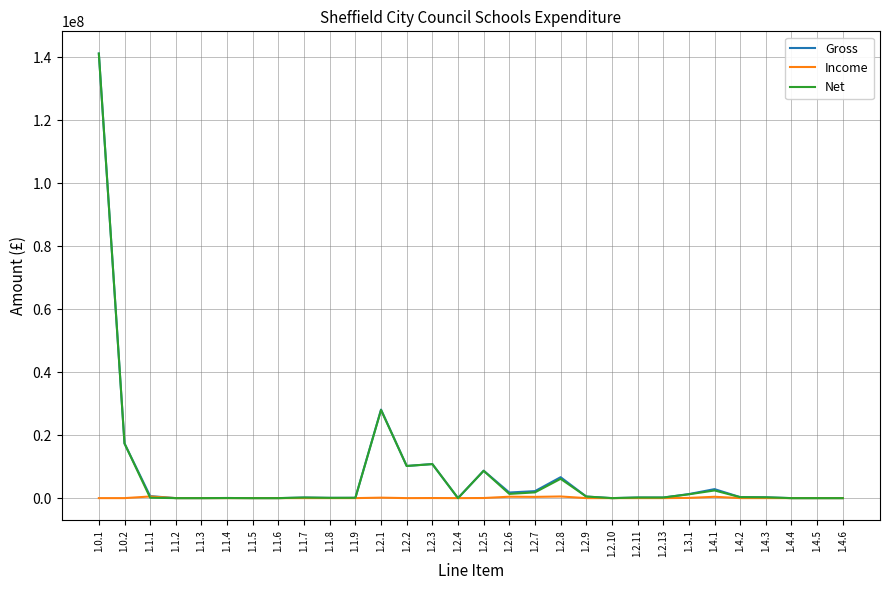

Does the chart have visible grid lines?

Yes